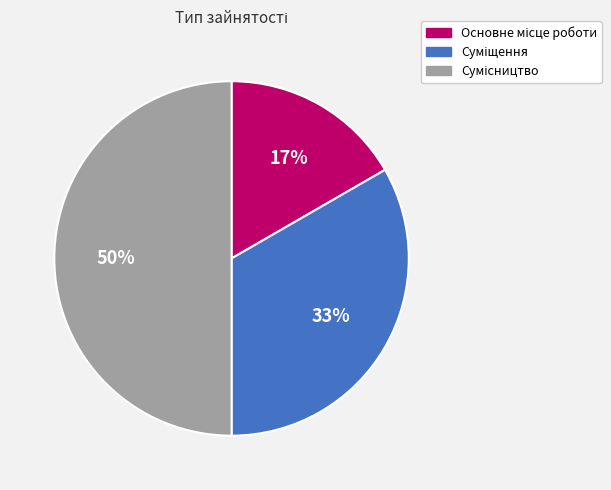

To the nearest percent, what is the difference between the largest and smallest slice percentages?

33%